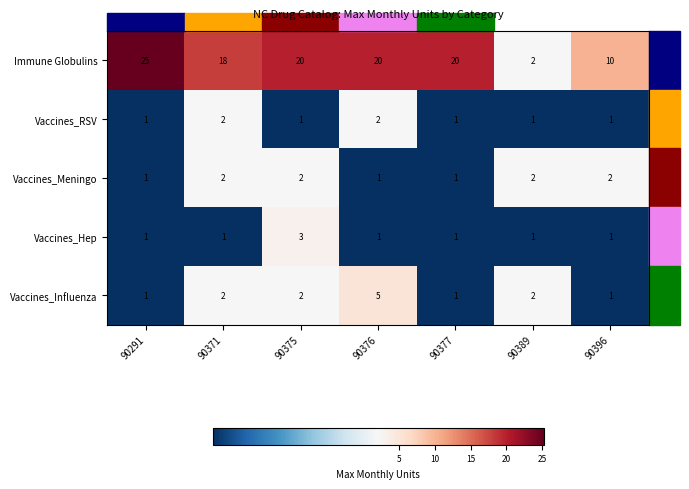

What is the difference between the maximum and second lowest values in the Vaccines_Influenza series?

4